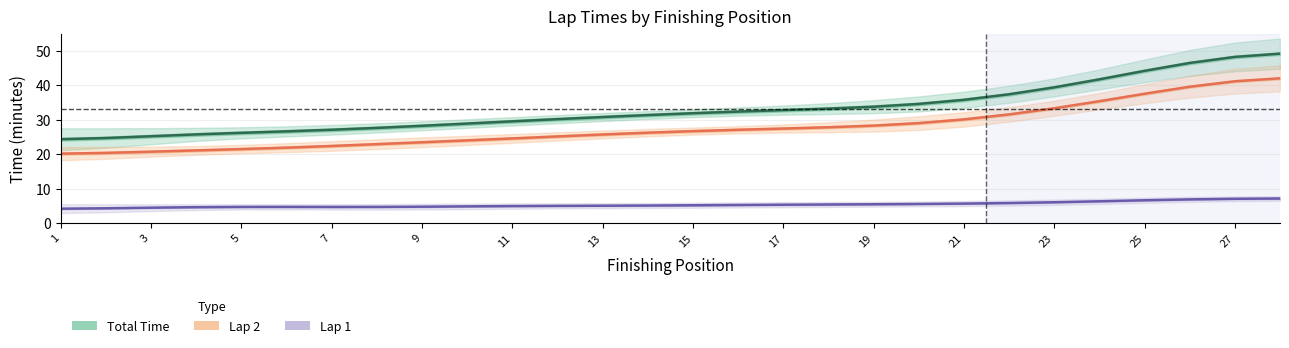

What is the average value of the Lap 1 series?

5.4